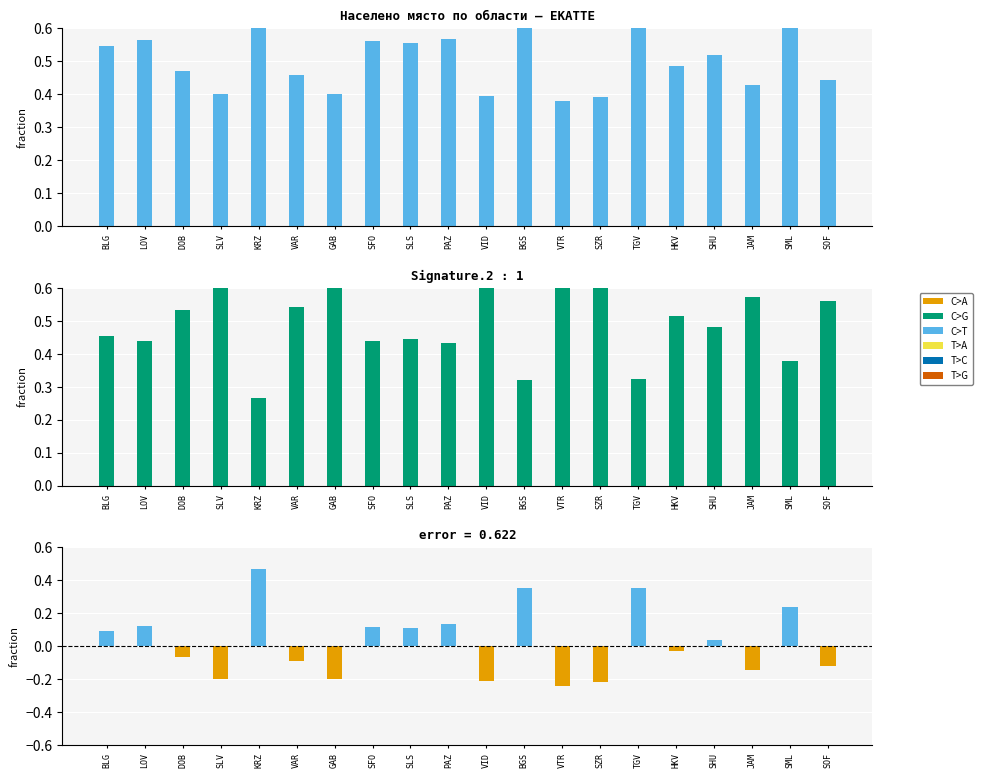

Which series changed the most between GAB and SLS?

BG4 - BG3